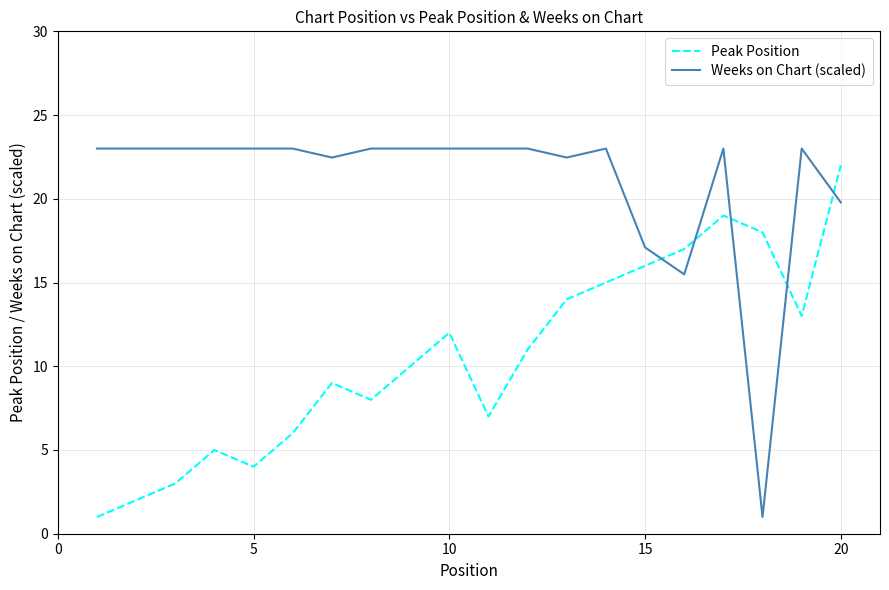

Reading right to left, transcribe all the data shown in this chart.

Peak Position: 22.0	13.0	18.0	19.0	17.0	16.0	15.0	14.0	11.0	7.0	12.0	10.0	8.0	9.0	6.0	4.0	5.0	3.0	2.0	1.0
Weeks on Chart (scaled): 19.8	23.0	1.0	23.0	15.5	17.1	23.0	22.5	23.0	23.0	23.0	23.0	23.0	22.5	23.0	23.0	23.0	23.0	23.0	23.0